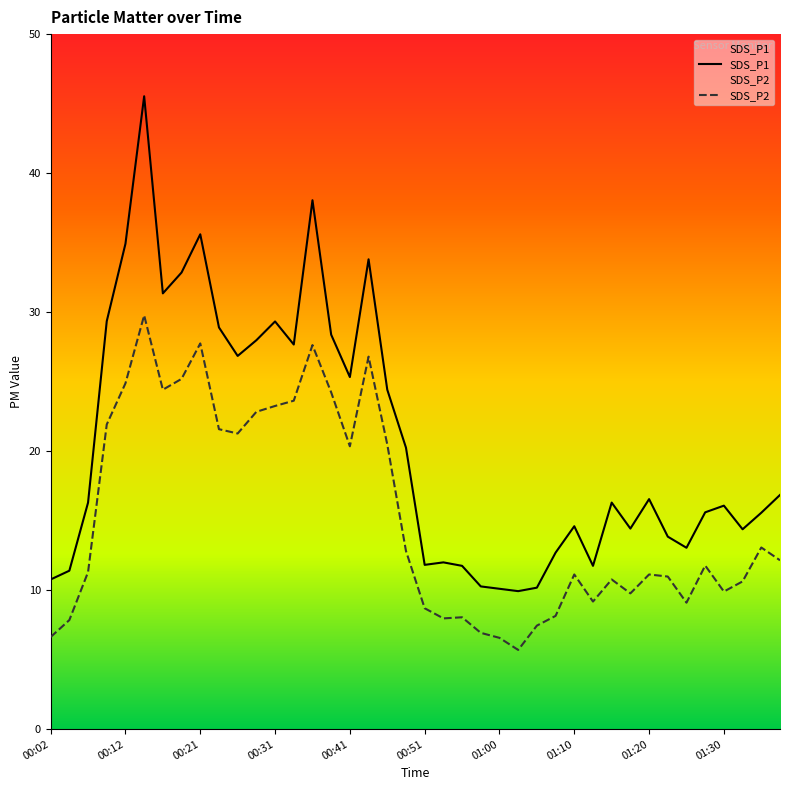

What is the difference between the second highest and second lowest values in the SDS_P1 series?

27.9